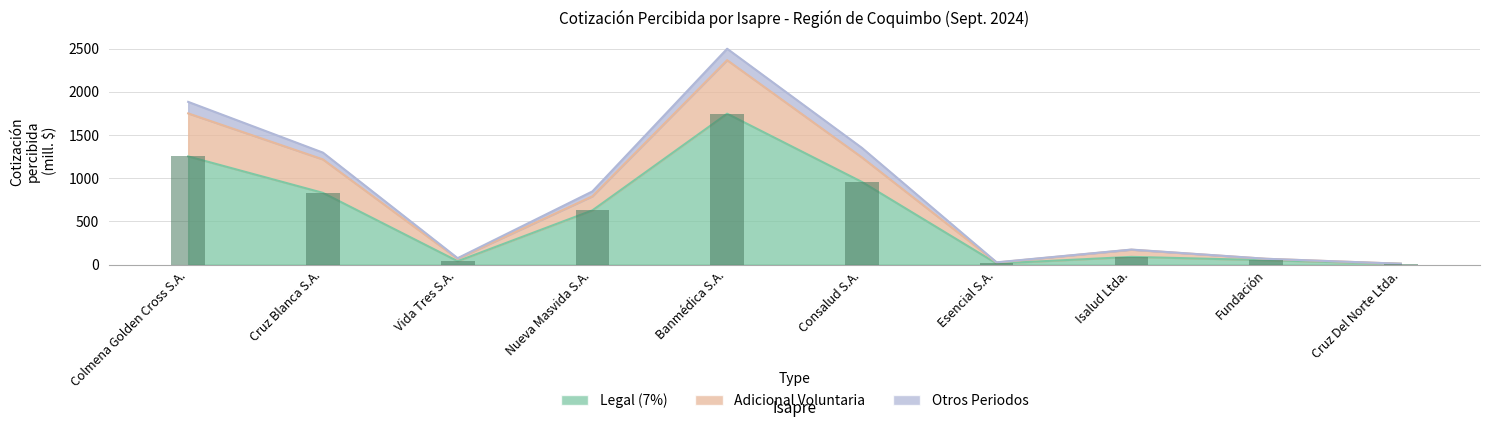

What is the average value of the Adicional Voluntaria series?

770.9